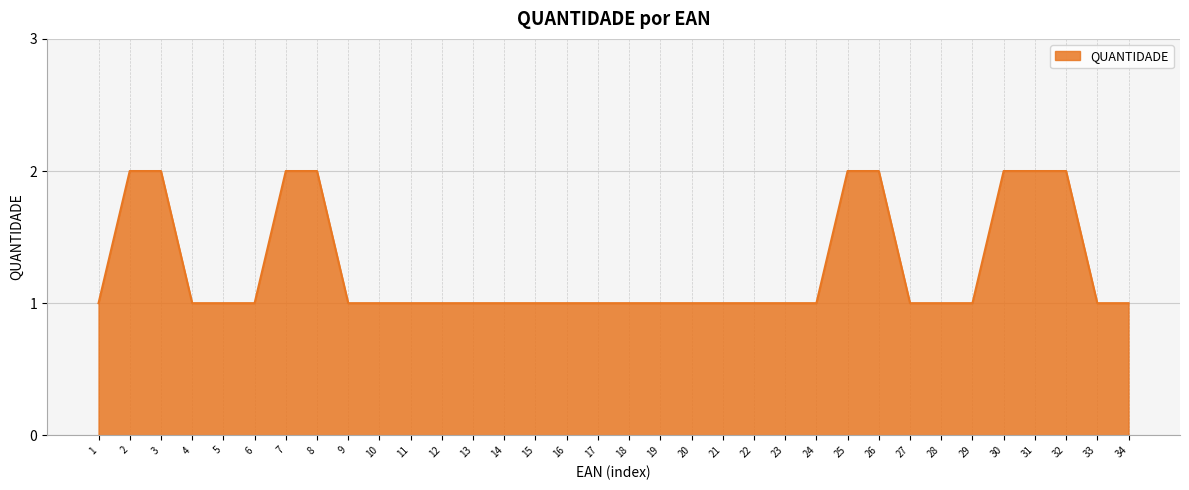

Approximately how many times larger is the value at 23 compared to 19?

1.0